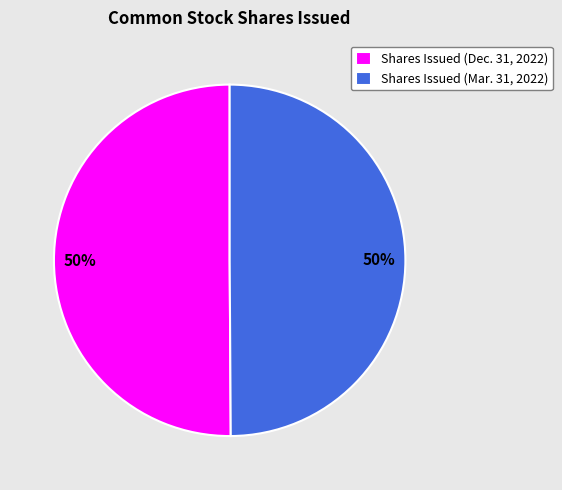

To the nearest percent, what percentage of the pie is Shares Issued (Dec. 31, 2022)?

50%